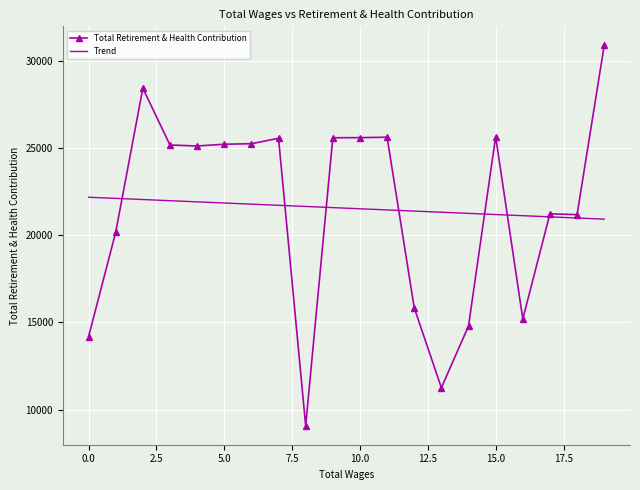

Rank the series by their maximum value, from highest to lowest.

Total Retirement & Health Contribution, Trend